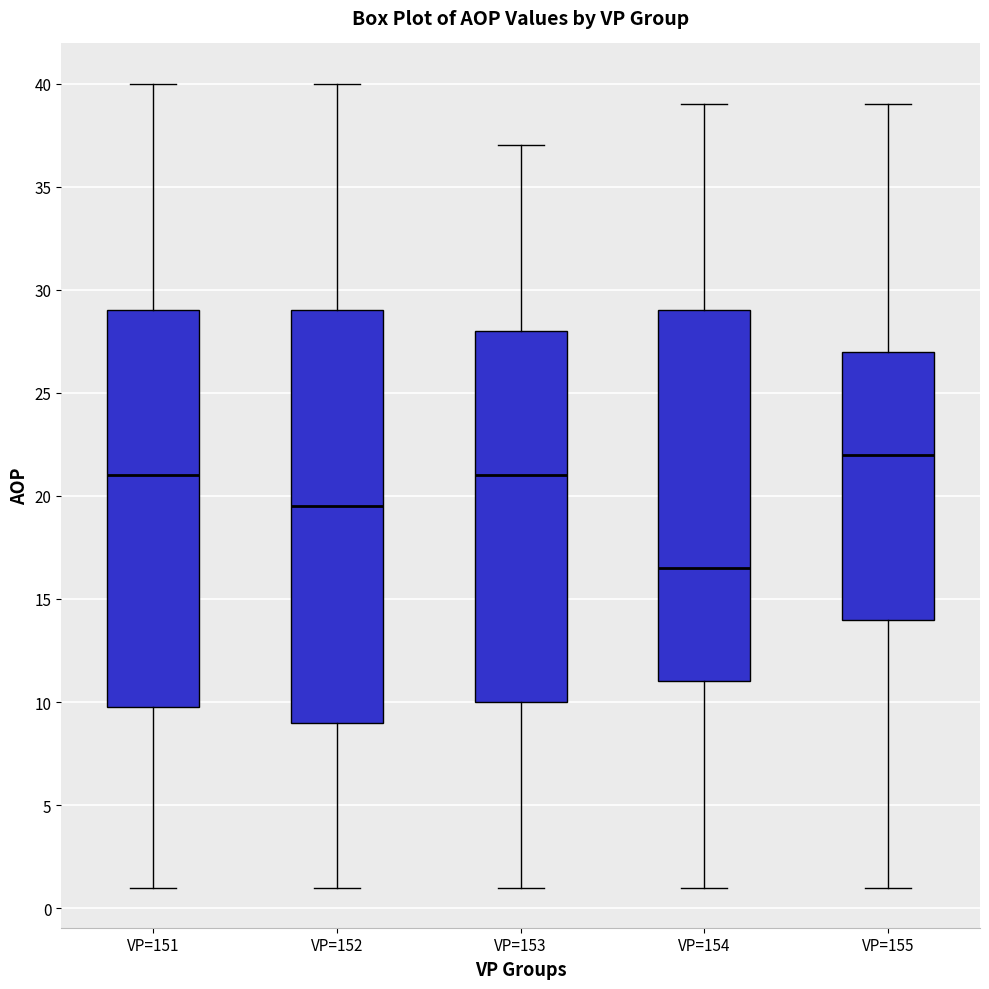

Which box has the lowest median line?

VP=154